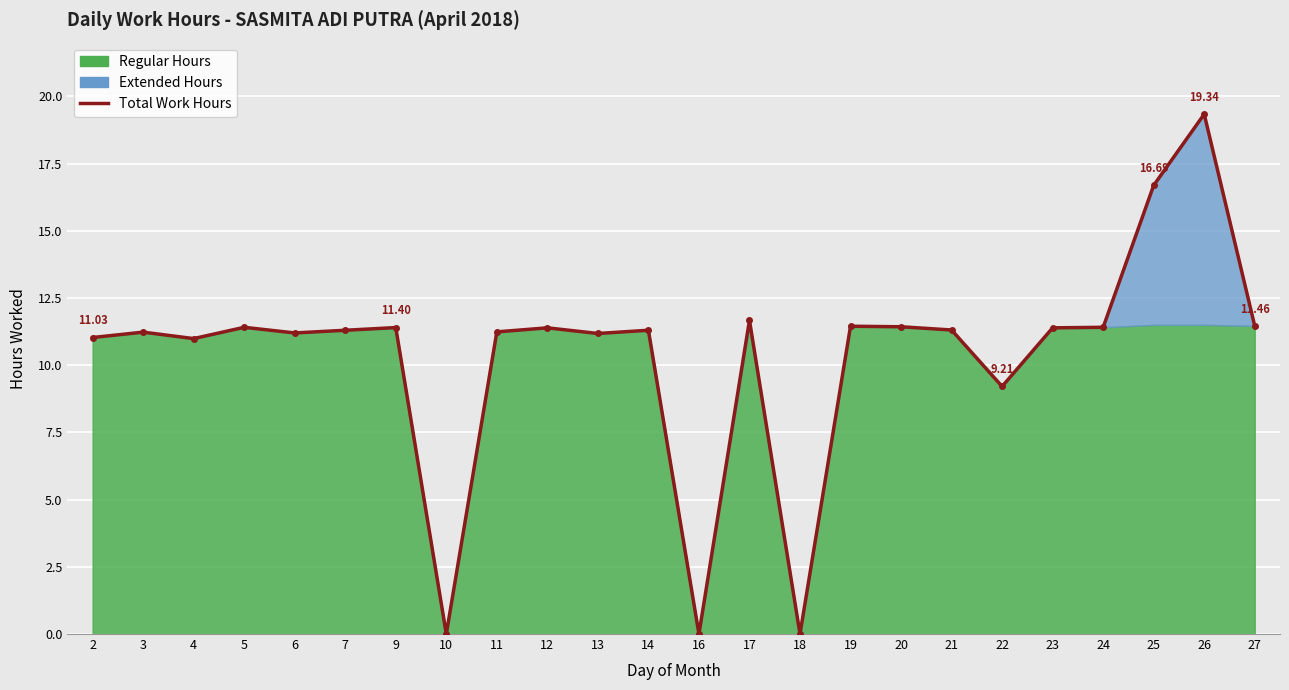

What is the approximate value at 9?

11.4